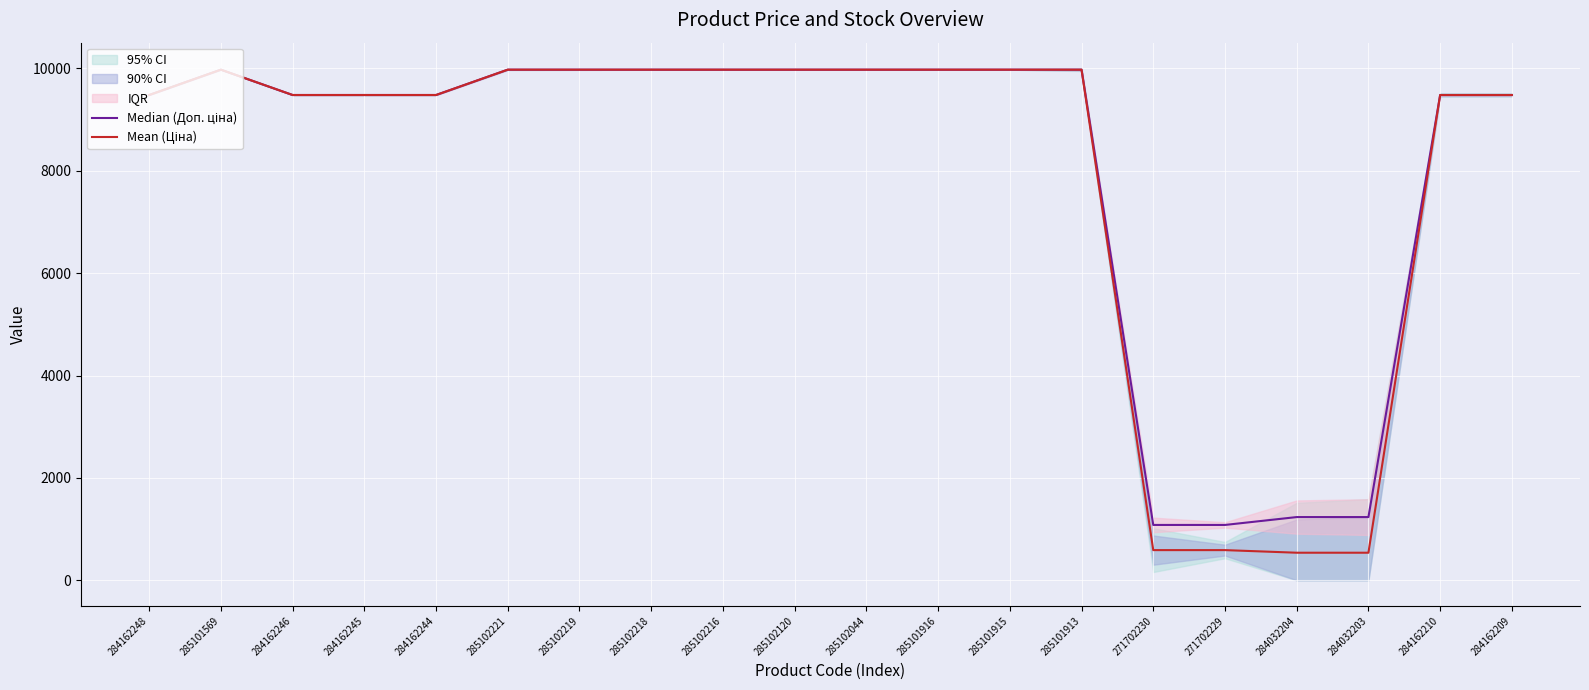

What is the label of the 20th point from the right?

284162248